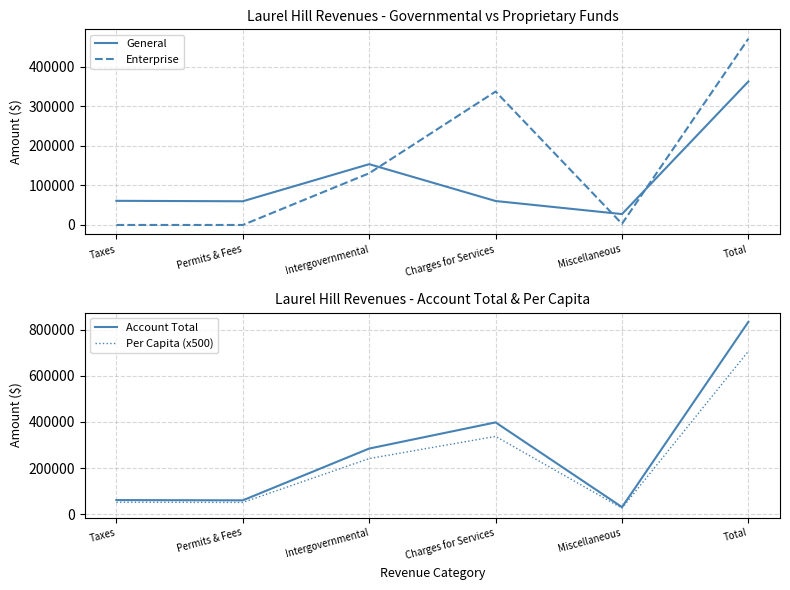

What is the label of the 5th point from the right?

Permits & Fees